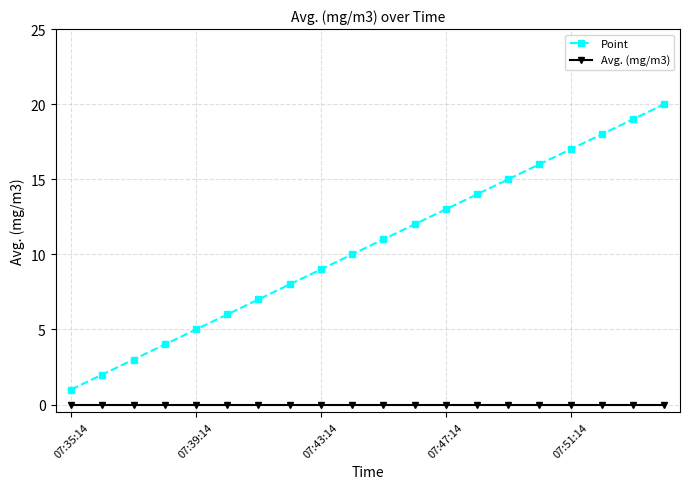

Which series has the largest total across all categories?

Point